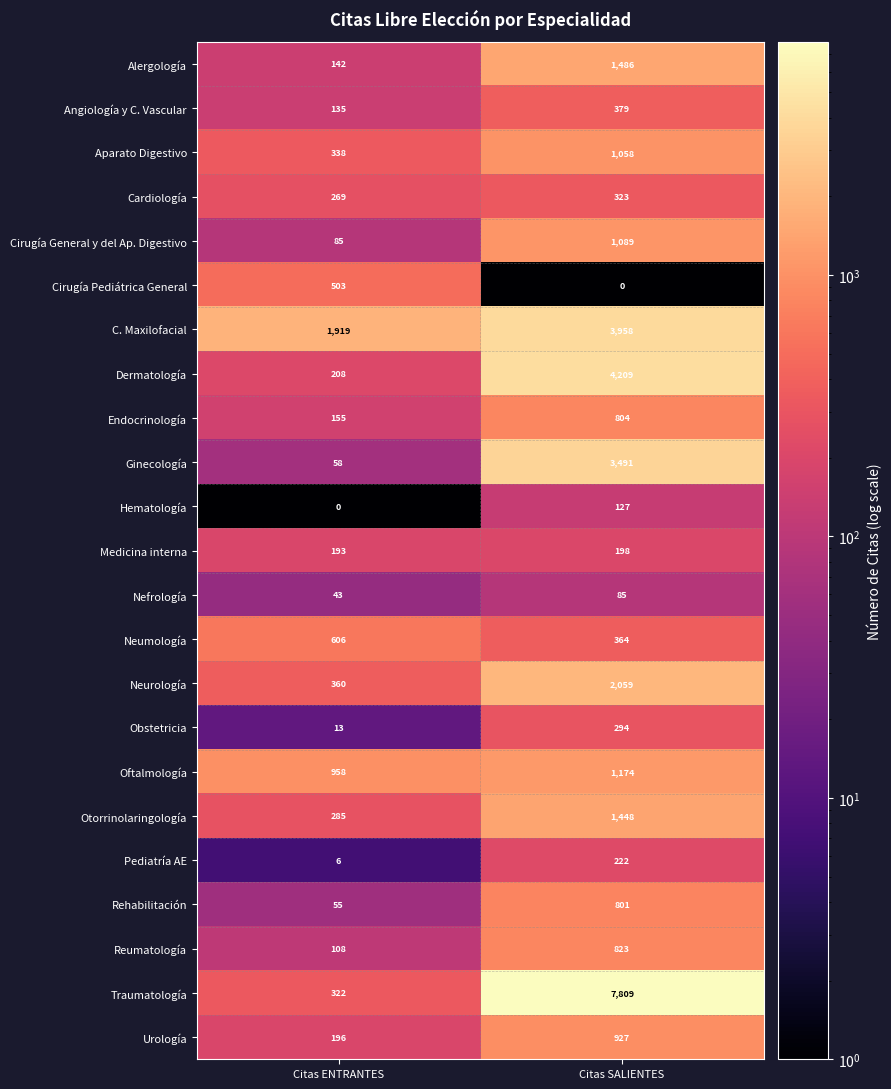

What is the difference between the maximum and minimum values in the Neumología series?

242